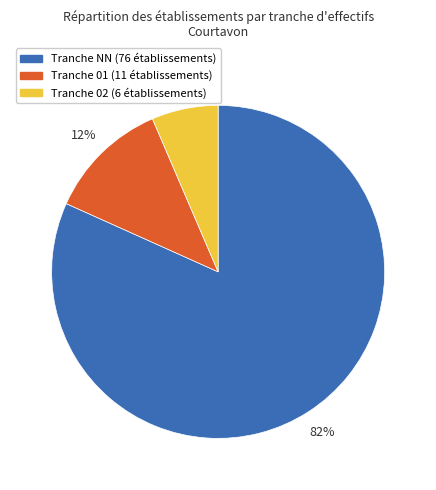

Does any single category account for the majority?

Yes